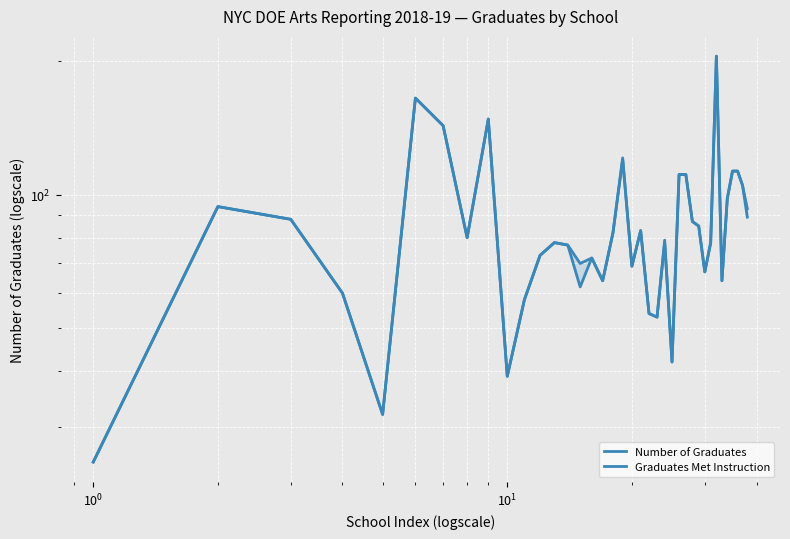

The value of Number of Graduates at 24 is 65. True or false?

False